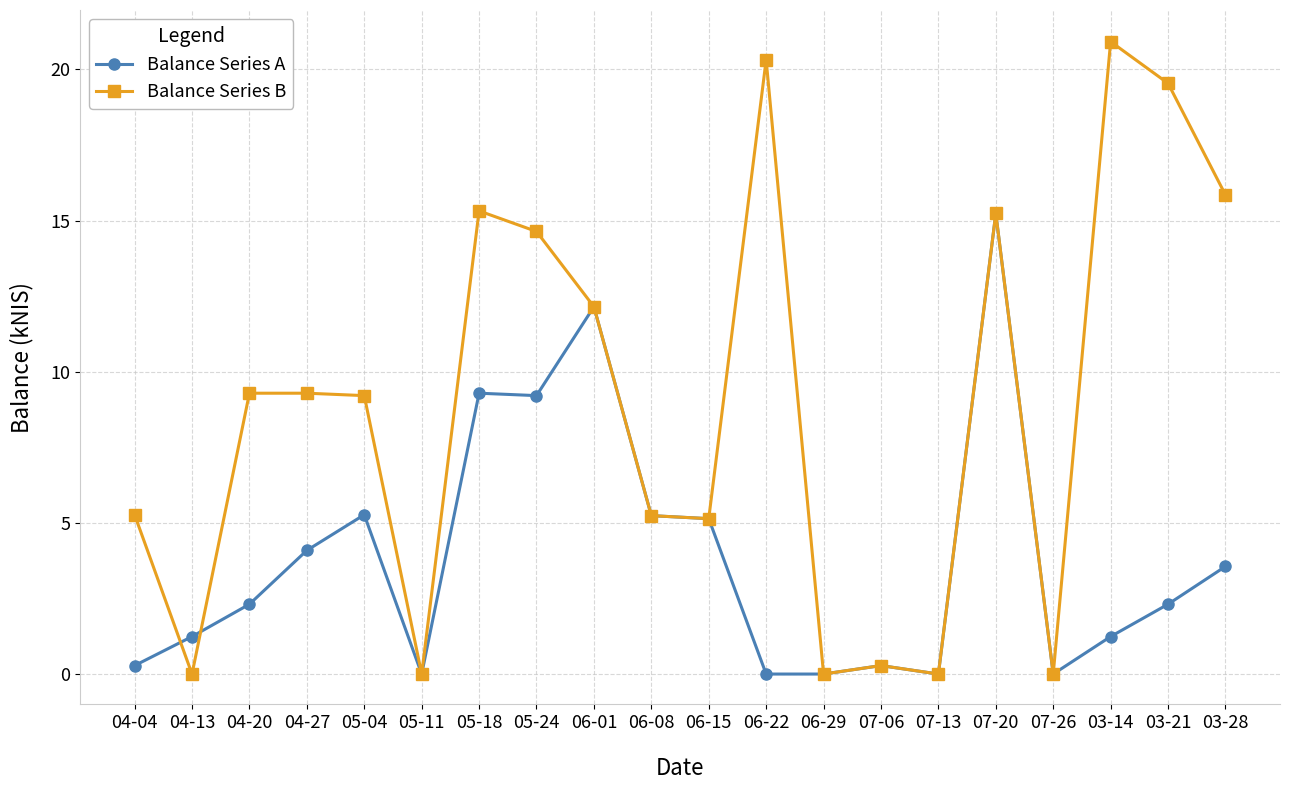

True or false: Balance Series B and Balance Series A intersect in this chart.

True